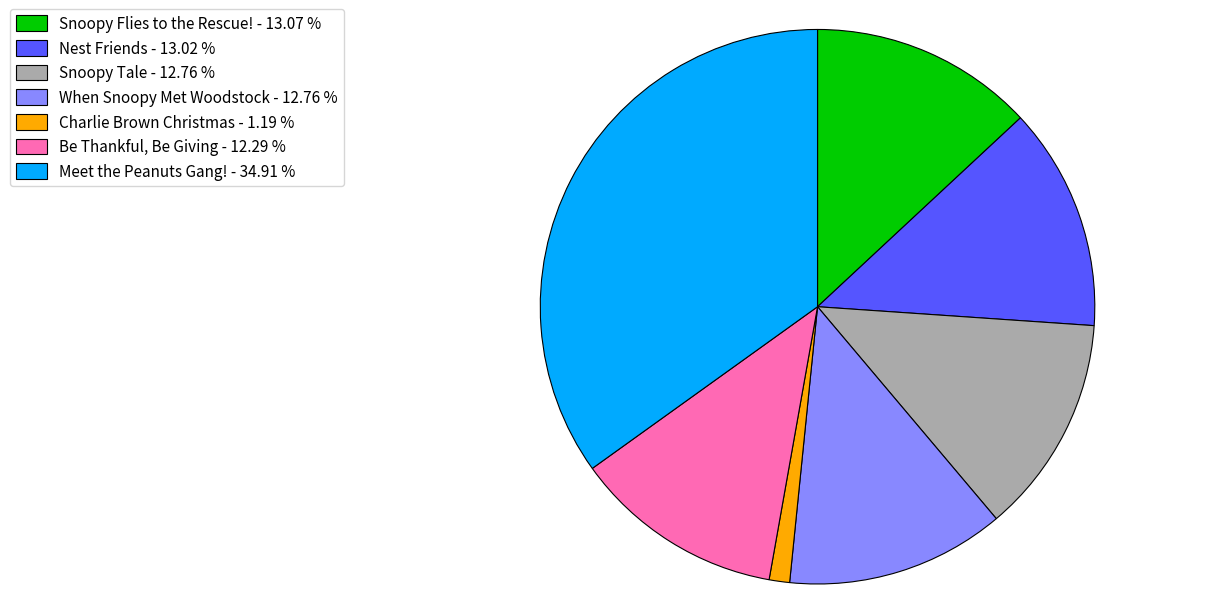

How many segments does this pie chart have?

7